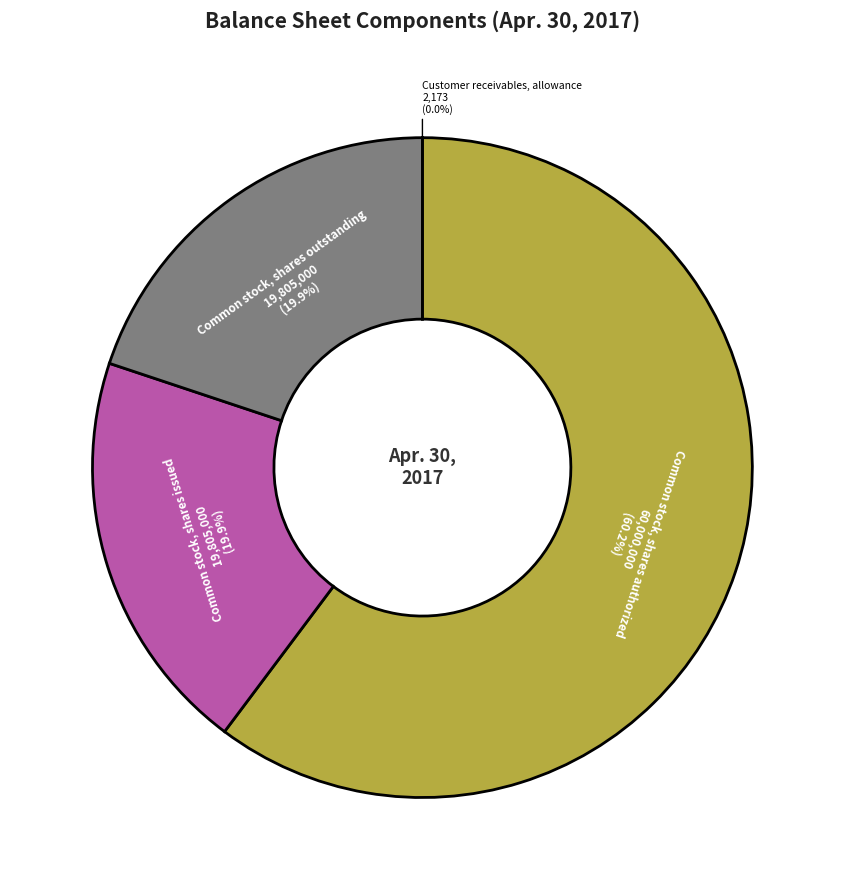

Combined, do Common stock, shares outstanding and Common stock, shares authorized account for over 50%?

Yes